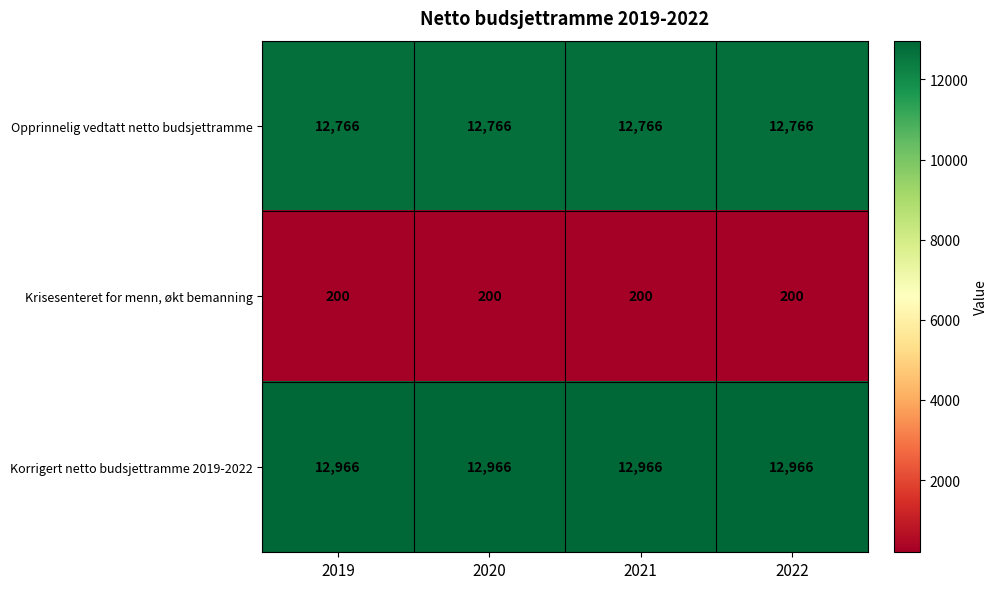

At how many categories does at least one series exceed 12306?

4